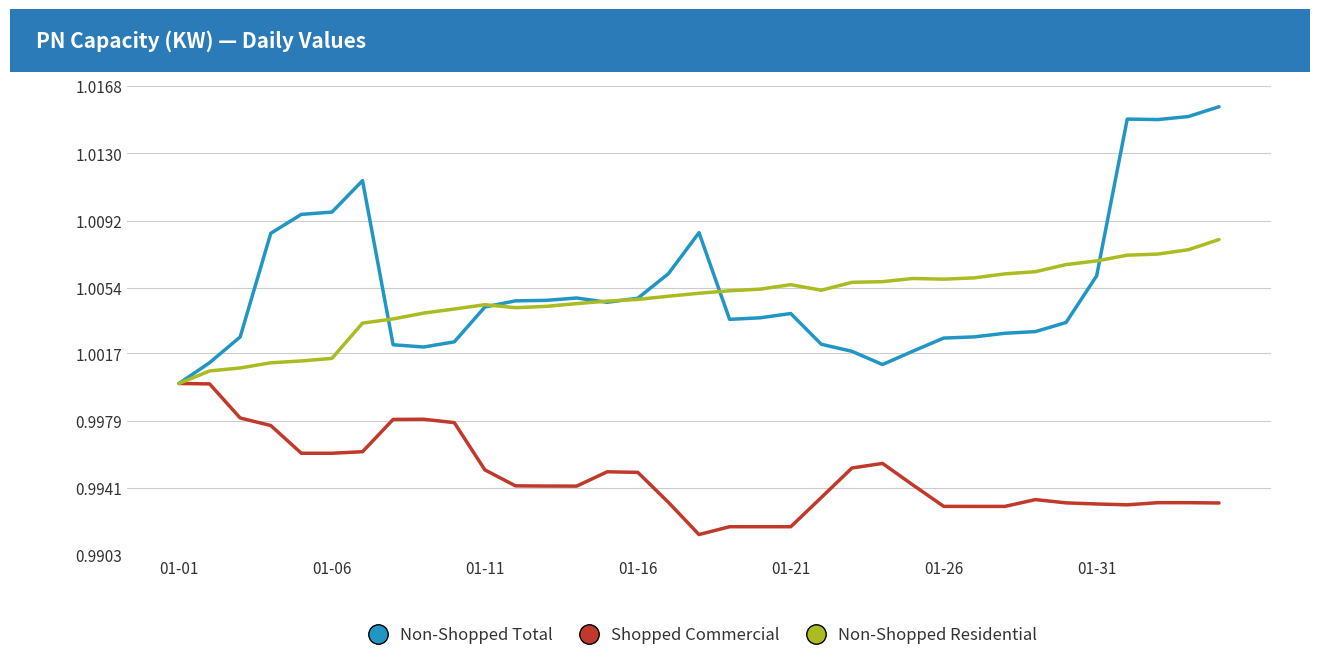

Count the number of categories in the chart.

35